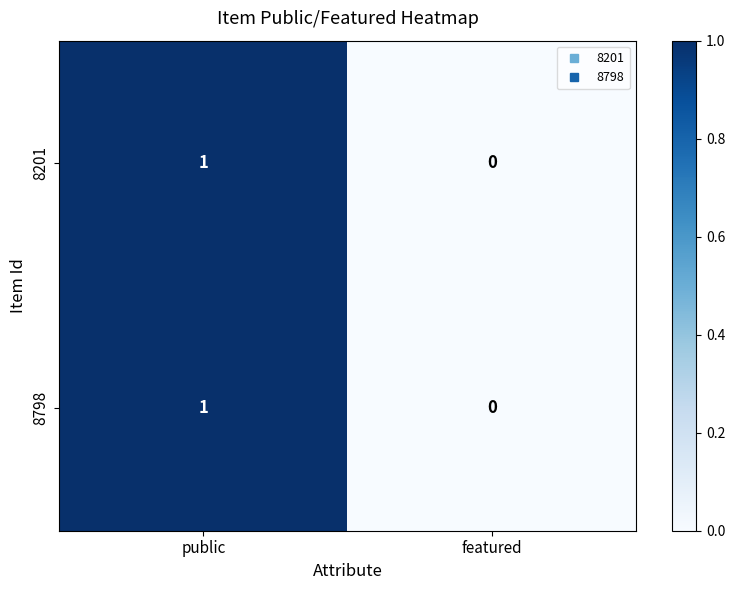

At which category is the sum across all series the highest?

public